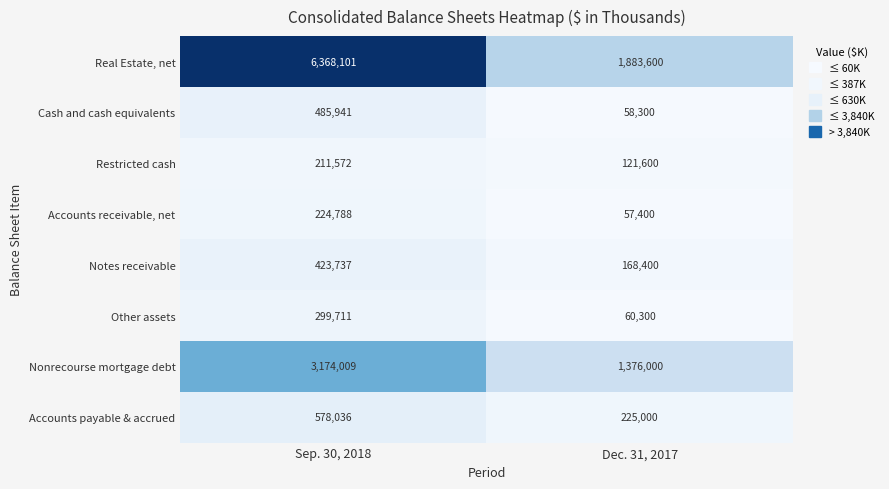

What is the difference between the Other assets values at Sep. 30, 2018 and Dec. 31, 2017?

239411